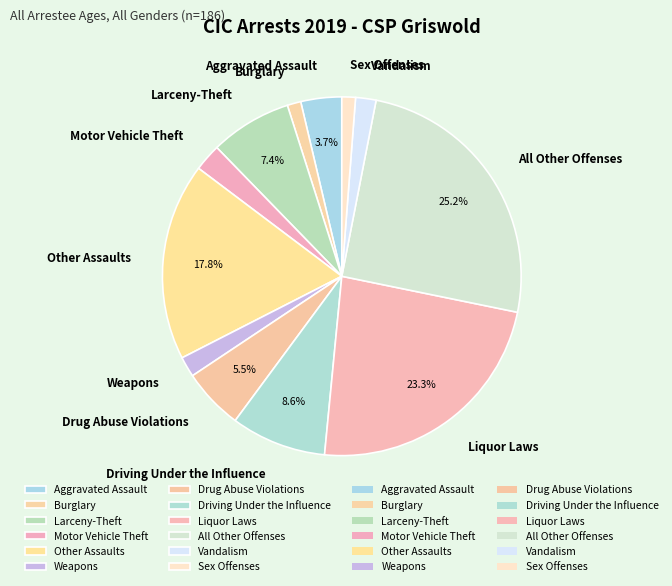

Is there any slice that represents more than half of the pie?

No